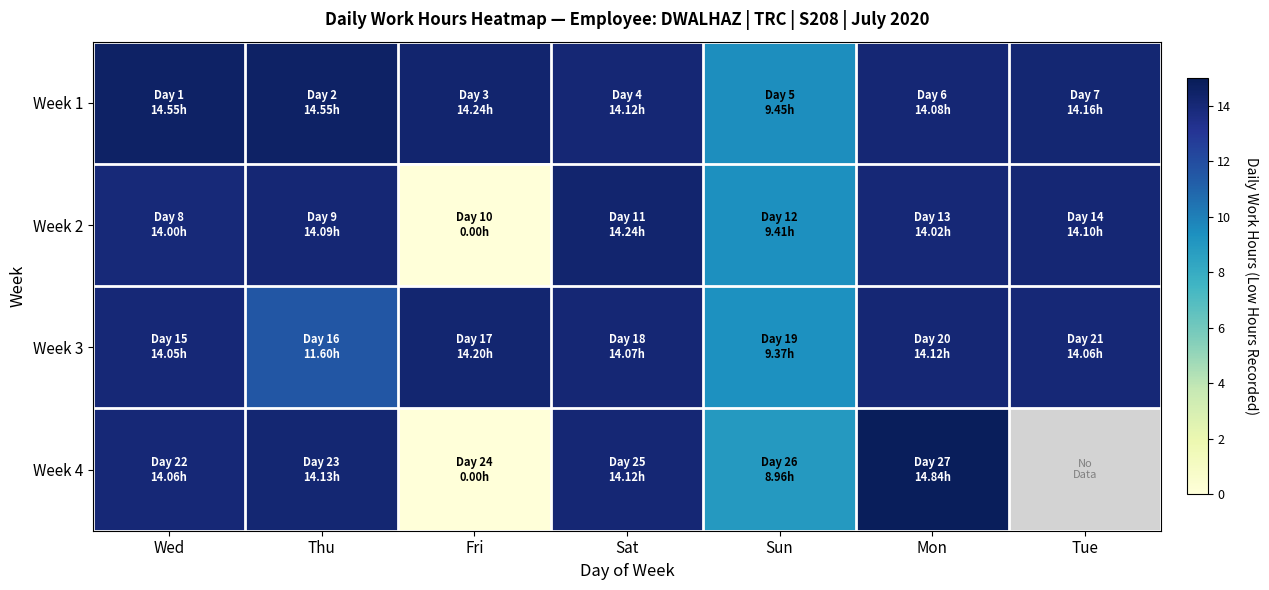

What is the difference between the highest and lowest values at Thu?

3.0